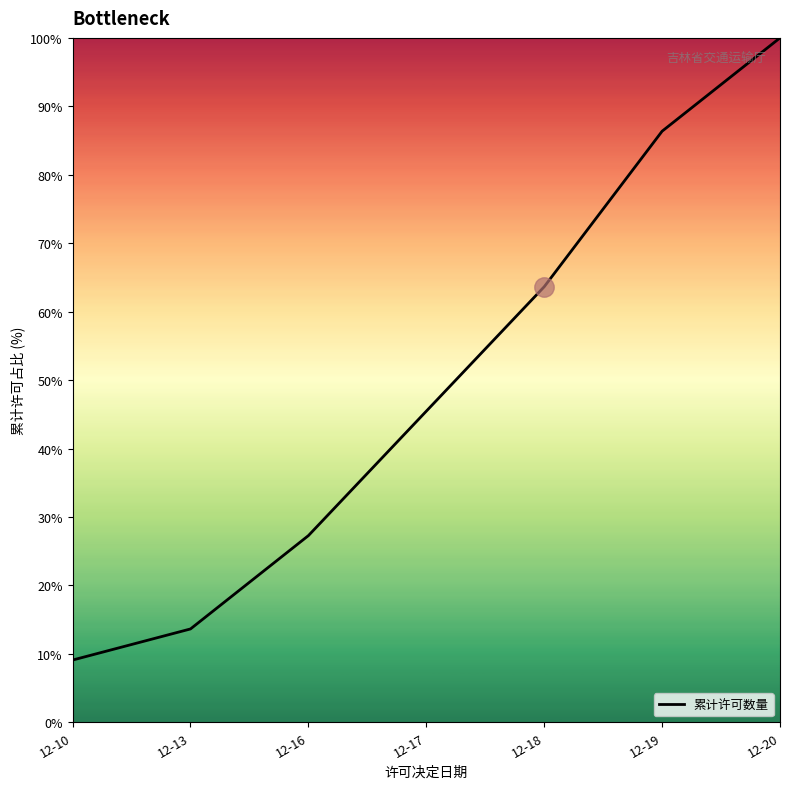

The chart shows a value of 100.0 at 12-20. True or false?

True